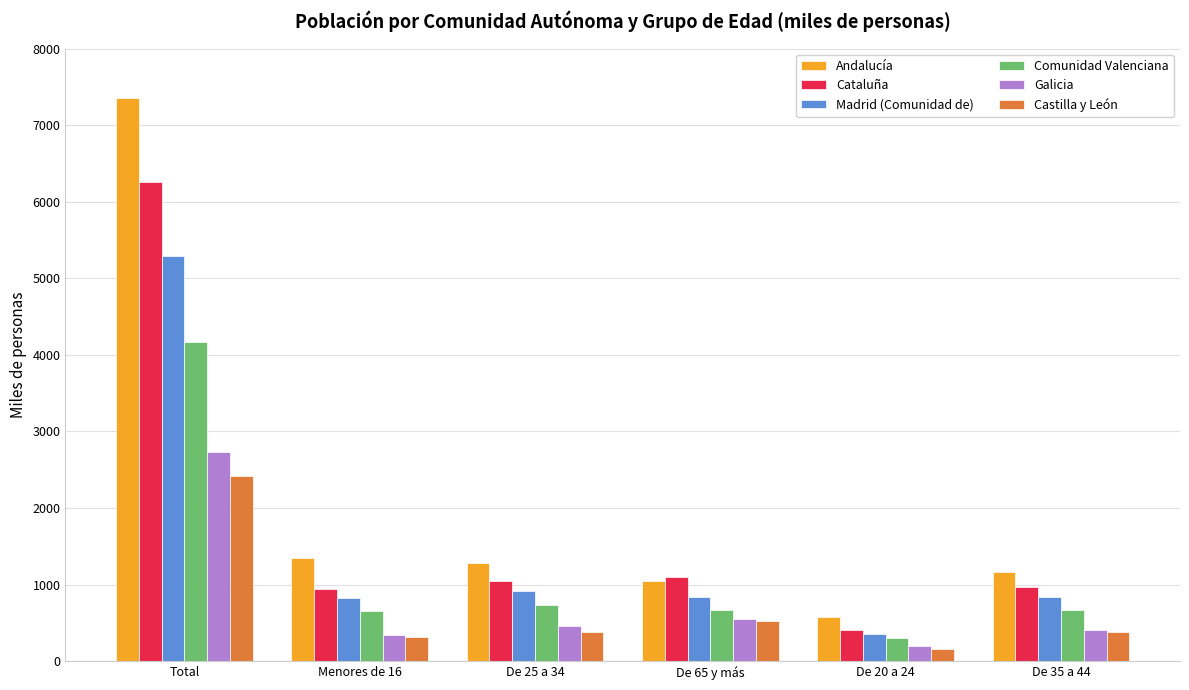

The value of Madrid (Comunidad de) at De 35 a 44 is 843.5. True or false?

True